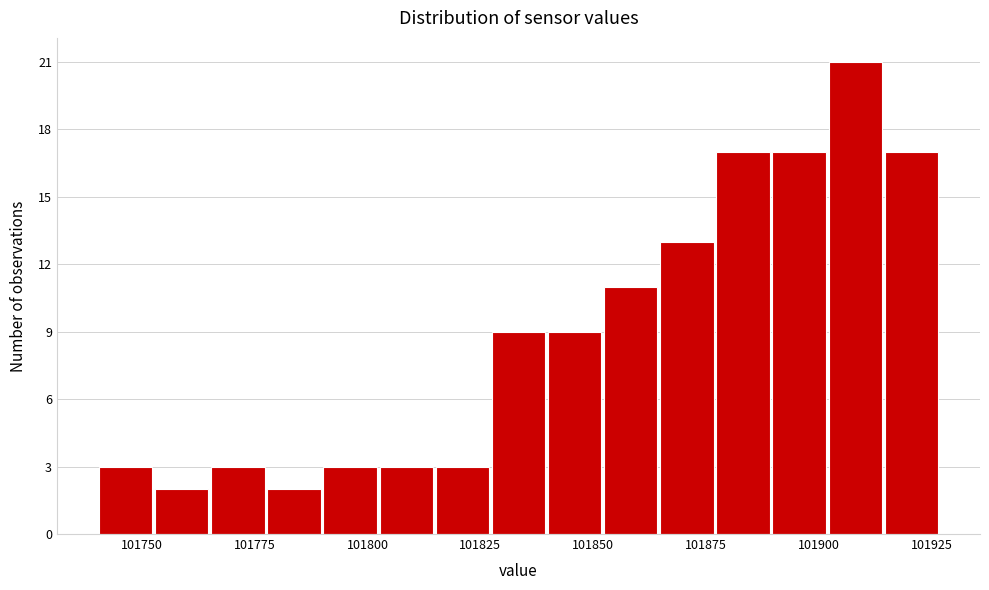

Around what value on the x-axis is the tallest bar? Give the approximate position of its centre, as read against the axis.

101910